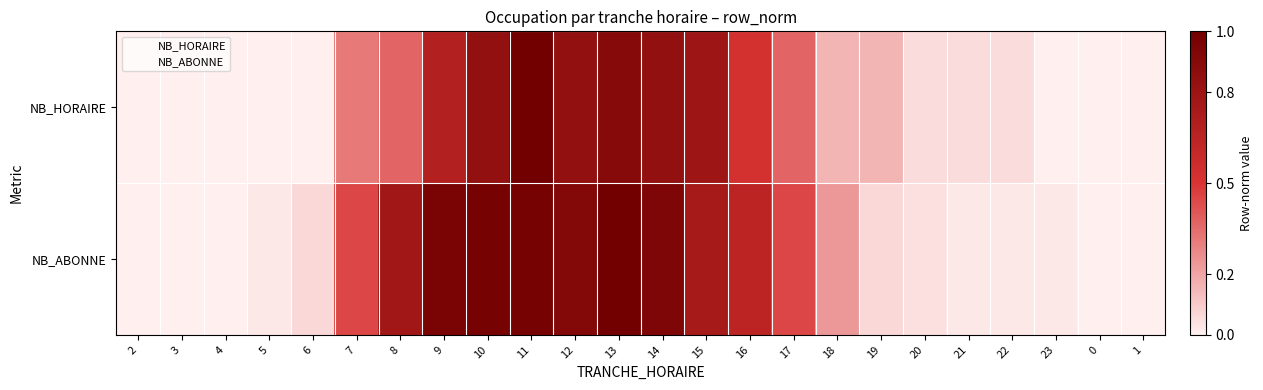

What is the total value across all series at 17?

0.8